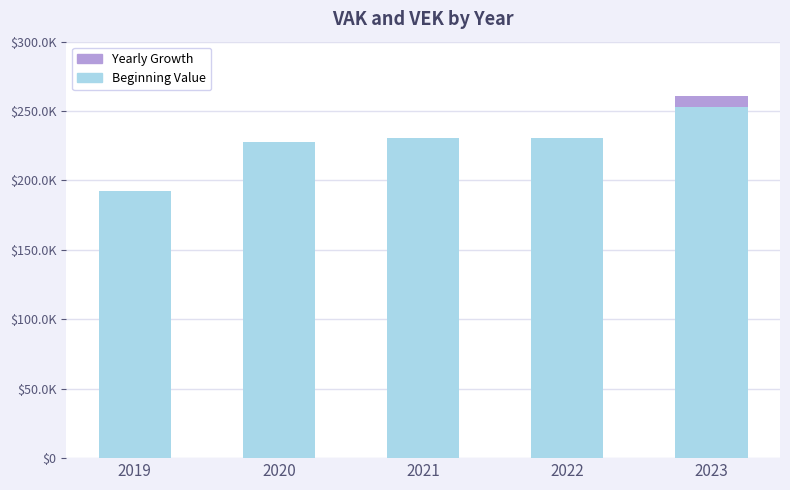

What is the value of the Yearly Growth bar at the 1st from the left?

-2